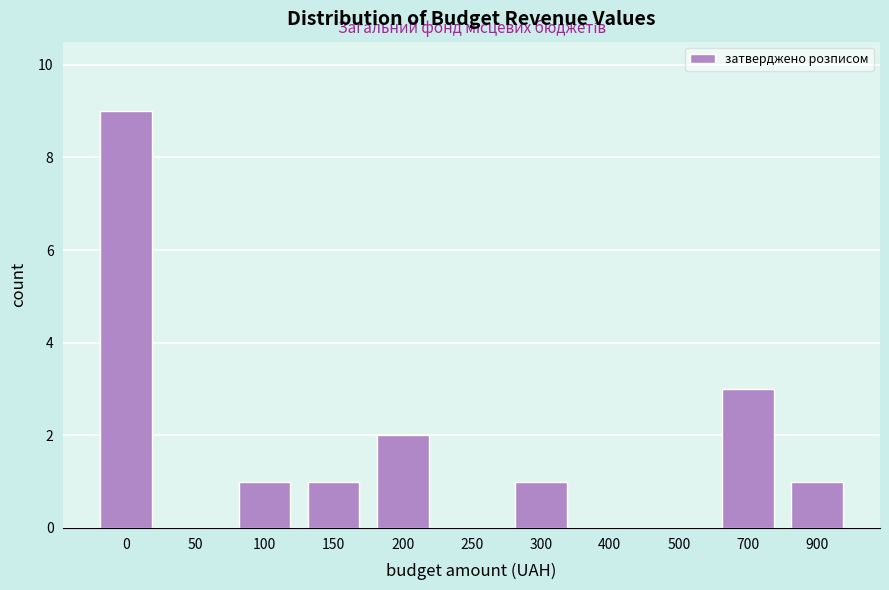

Reading left to right, list all the values displayed in this chart.

0=9	50=0	100=1	150=1	200=2	250=0	300=1	400=0	500=0	700=3	900=1